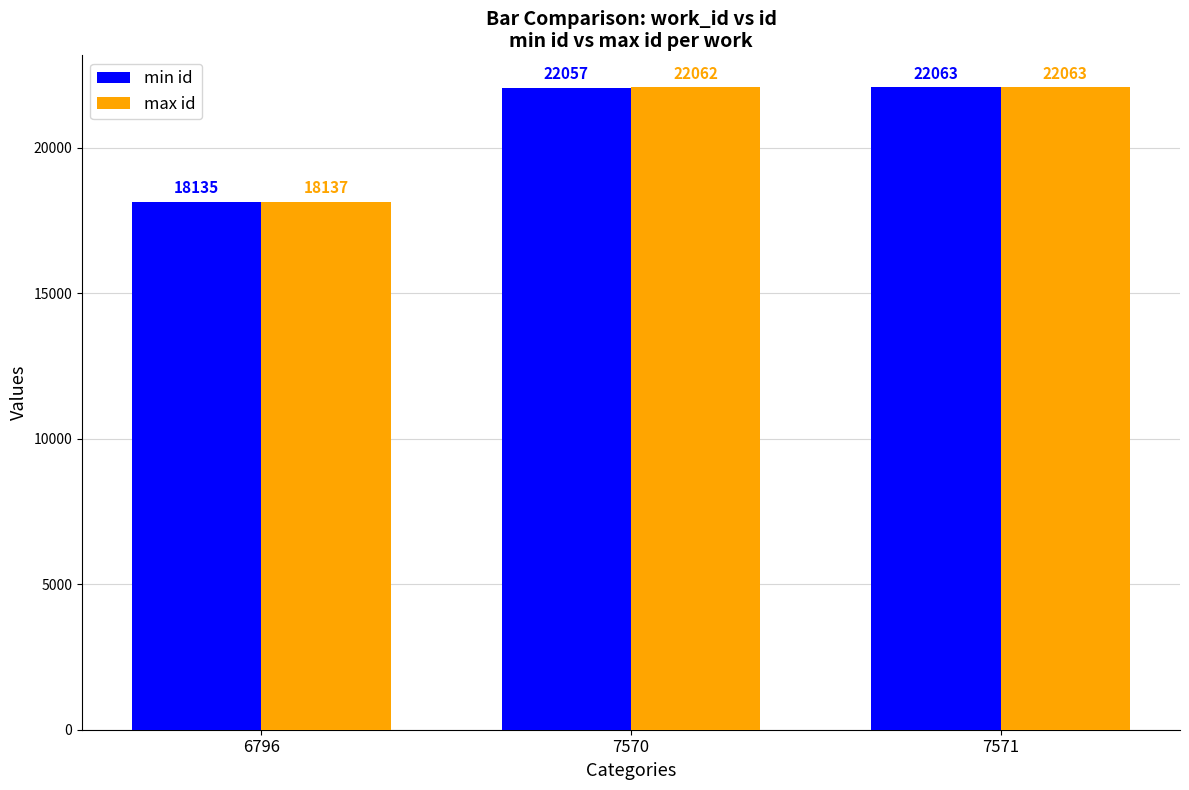

At how many categories does at least one series exceed 18377?

2